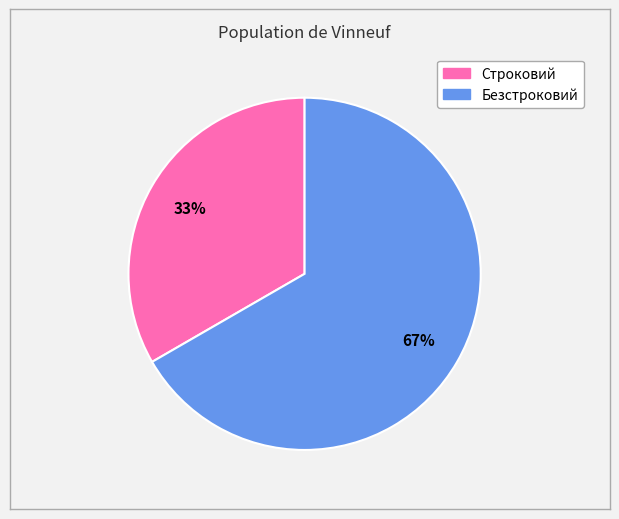

The Безстроковий slice represents 67% of the pie. True or false?

True